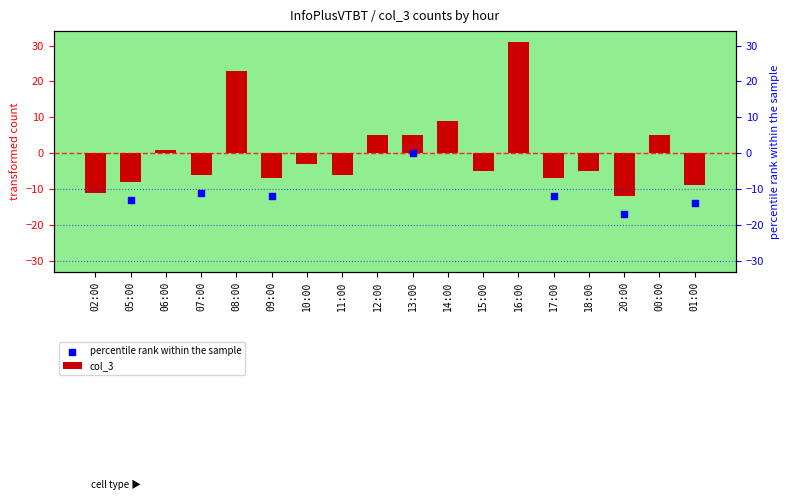

Between 00:00 and 20:00, which is larger?

00:00